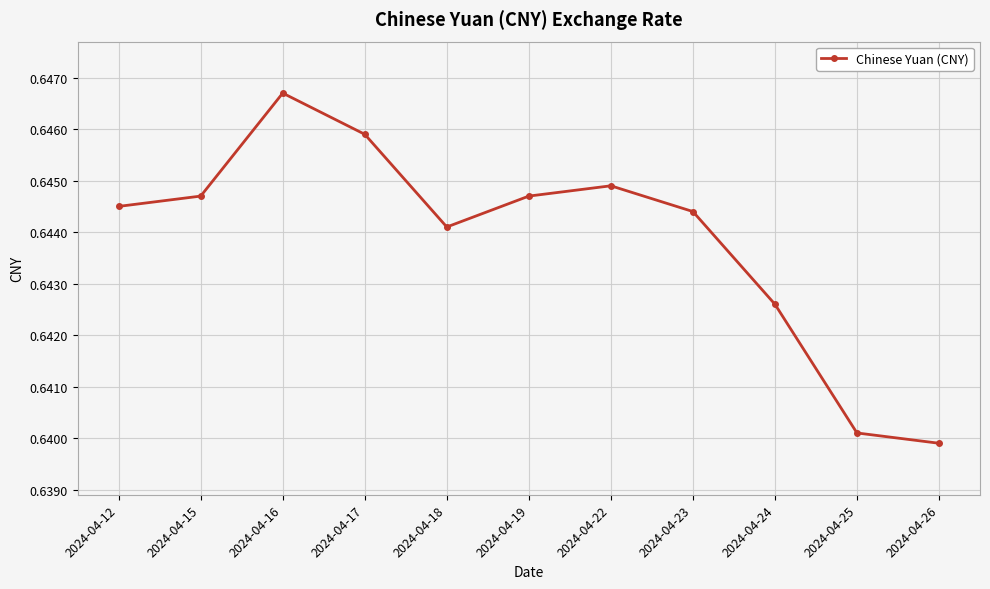

The chart shows a value of 0.2 at 2024-04-24. True or false?

False